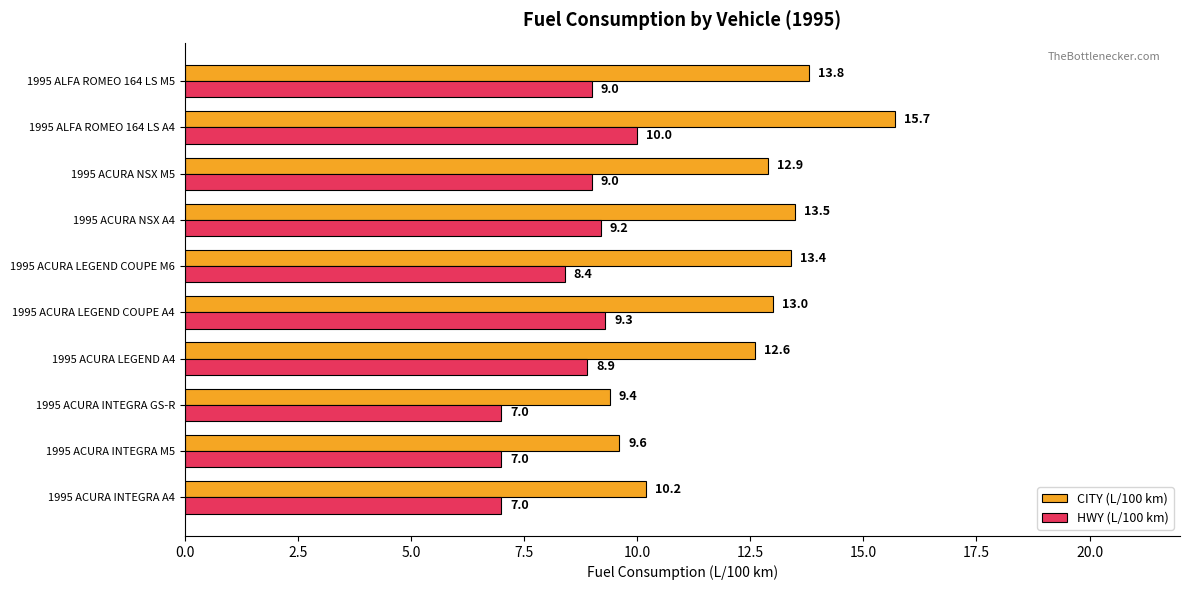

Which series has the widest spread of values?

CITY (L/100 km)